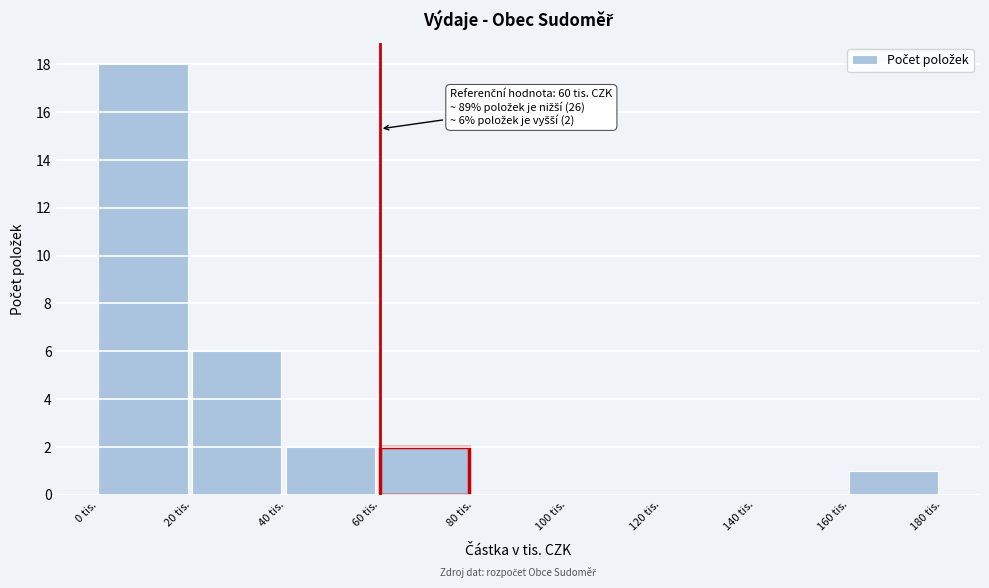

Over which range of the x-axis is the bar tallest?

0 to 20